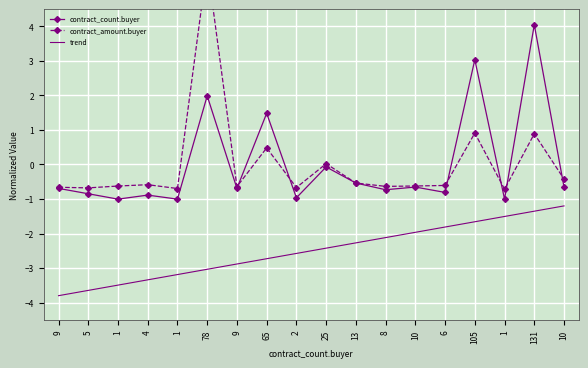

How many lines are shown in the chart?

3